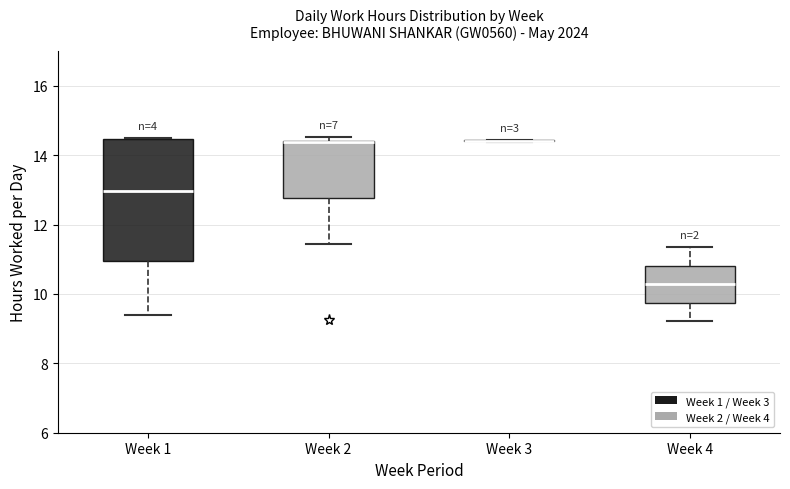

Reading left to right, transcribe this box plot: for each box, give where its median line is, the range the box spans, and where its two whiskers end, as read against the y-axis. The values are not printed on the chart, so give them approximately, as read against the axis.

Week 1: median 13.0, box 11.0 to 14.4, whiskers 9.4 to 14.4
Week 2: median 14.4 (drawn on the box's upper edge), box 12.8 to 14.4, whiskers 11.4 to 14.6
Week 3: box collapsed to a line at 14.4, whiskers 14.4 to 14.4
Week 4: median 10.2, box 9.8 to 10.8, whiskers 9.2 to 11.4